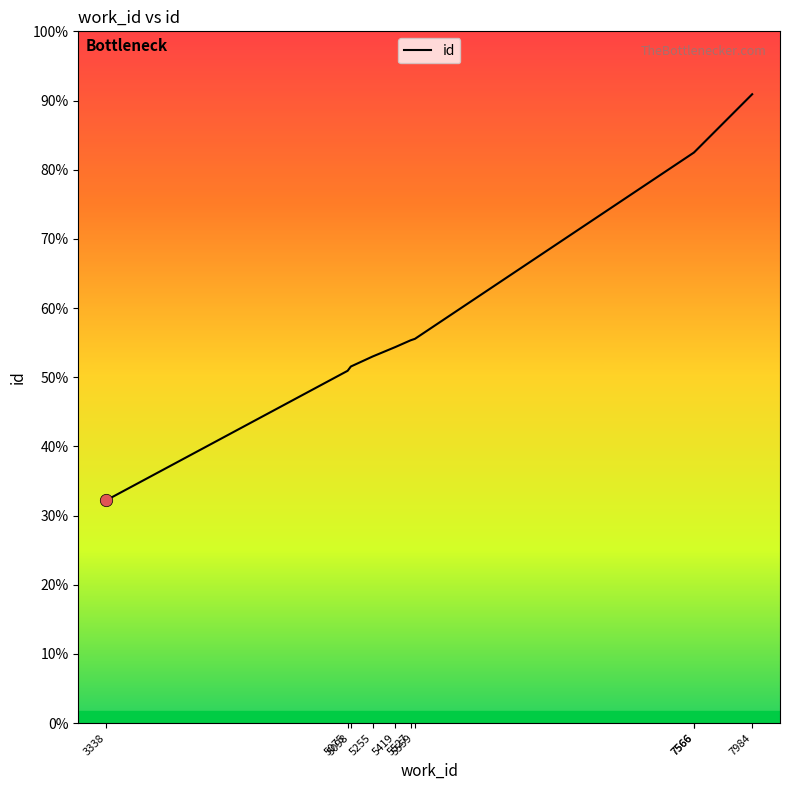

What is the change in value from 5419 to 7984?

+9766